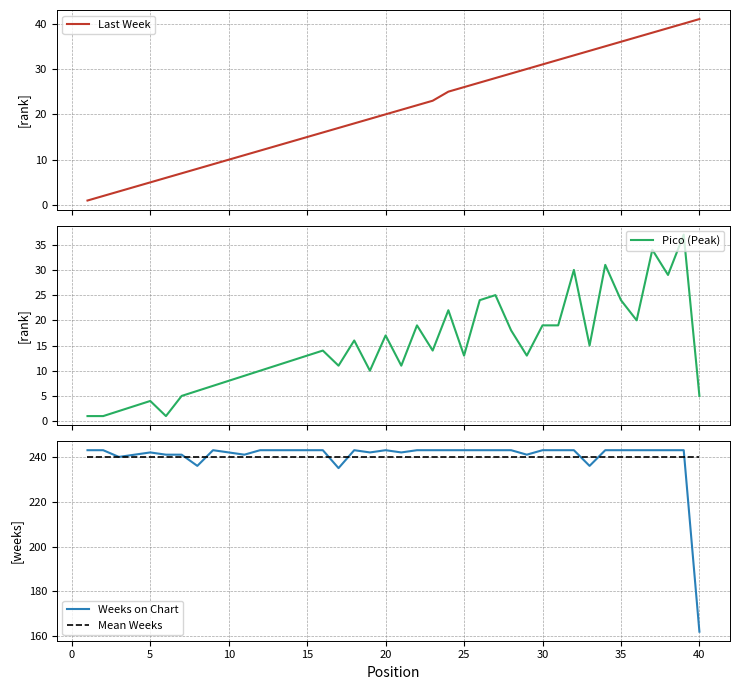

List the series in order of their peak value, highest first.

Weeks on Chart, Mean Weeks, Last Week, Pico (Peak)